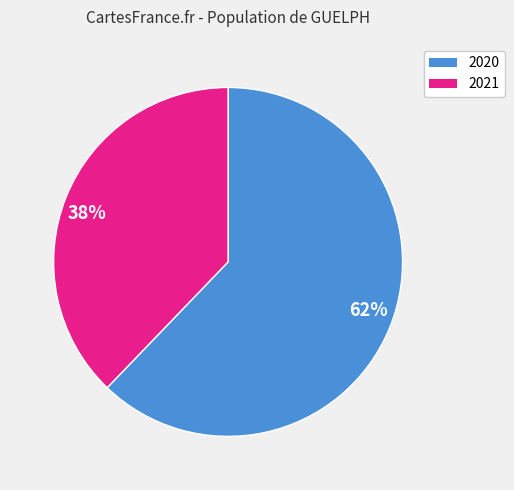

To the nearest percent, what is the average slice percentage?

50%